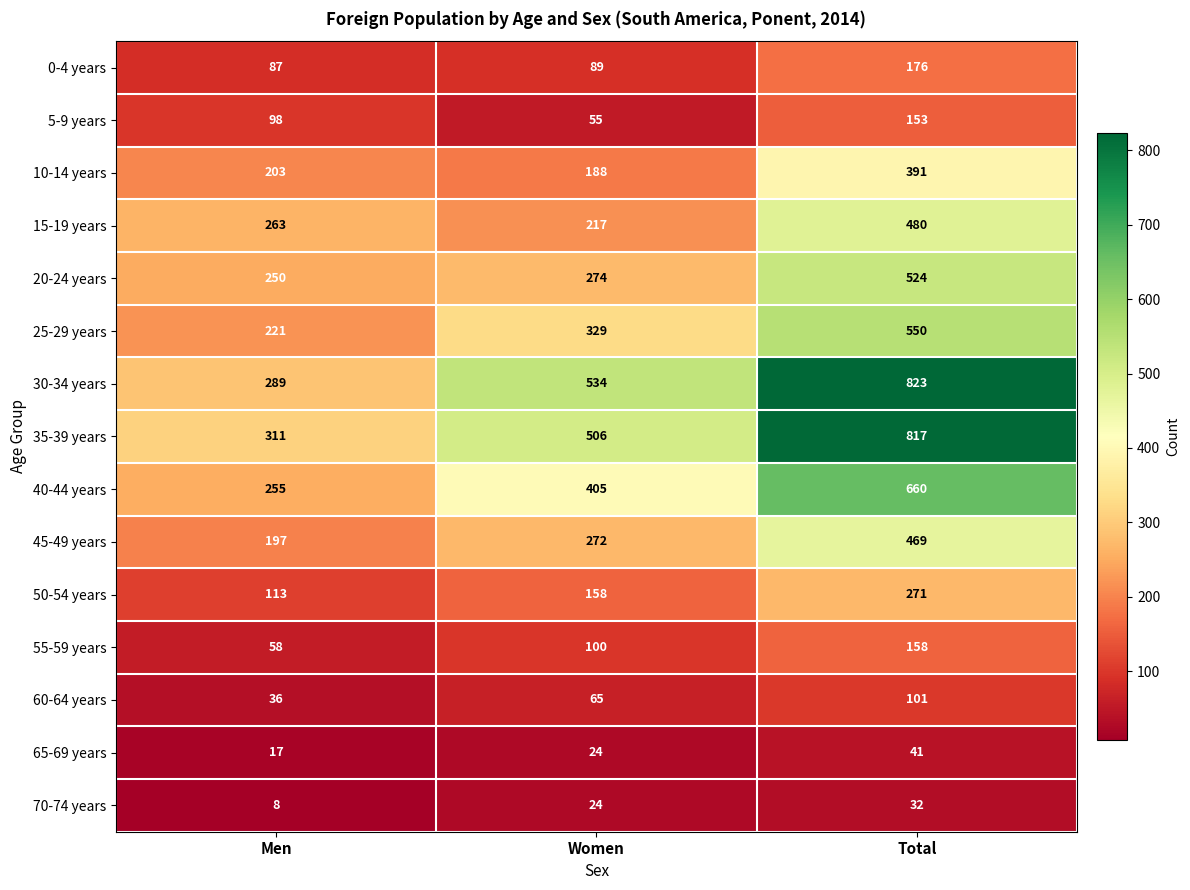

Rank the series at Men from lowest to highest value.

70-74 years, 65-69 years, 60-64 years, 55-59 years, 0-4 years, 5-9 years, 50-54 years, 45-49 years, 10-14 years, 25-29 years, 20-24 years, 40-44 years, 15-19 years, 30-34 years, 35-39 years